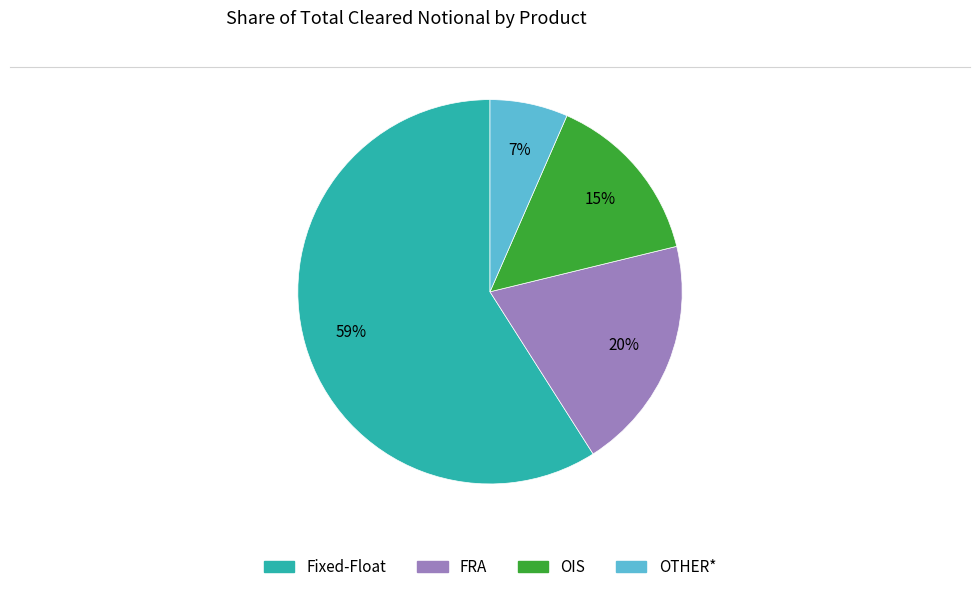

Combined, do FRA and OIS account for over 50%?

No